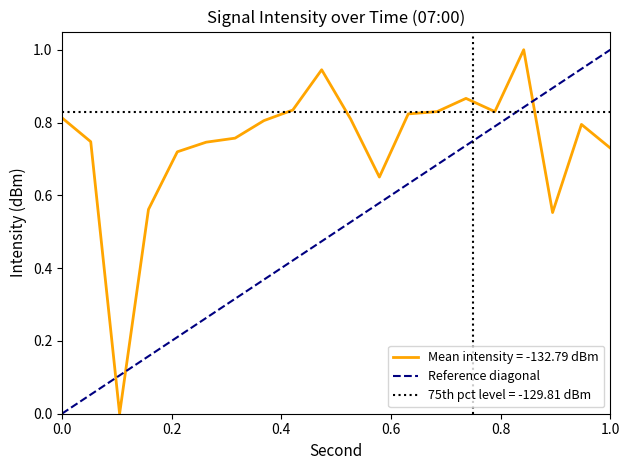

The value of Reference diagonal at 1.0 is 1.0. True or false?

True